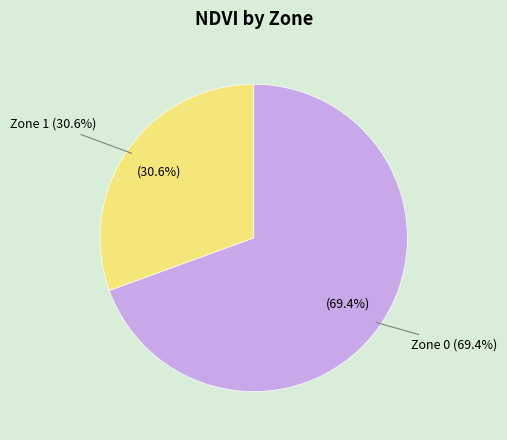

To the nearest percent, what is the difference between the largest and smallest slice percentages?

39%